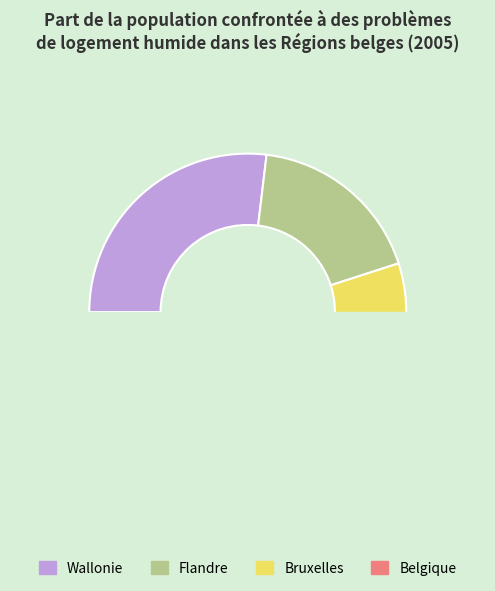

The Wallonie slice represents 27% of the pie. True or false?

True